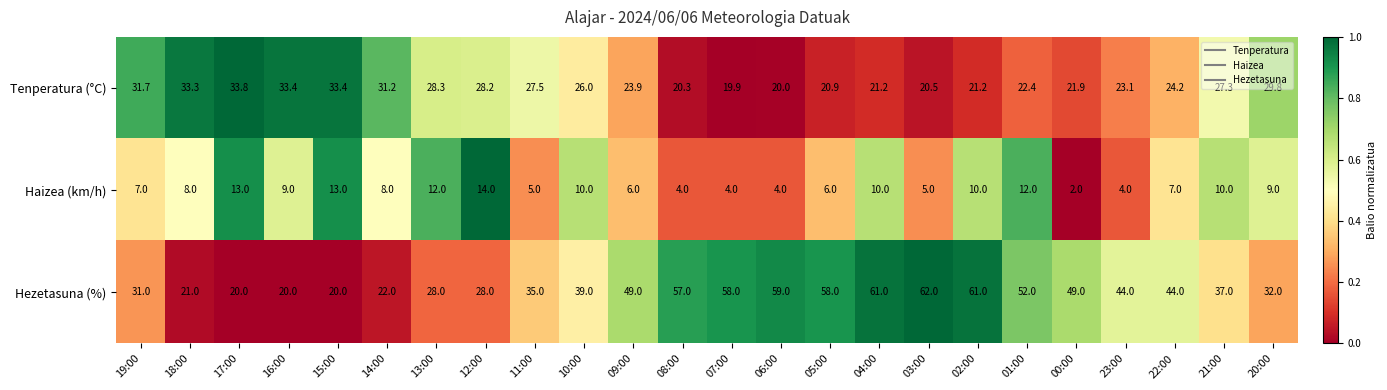

How many categories are shown in the chart?

24